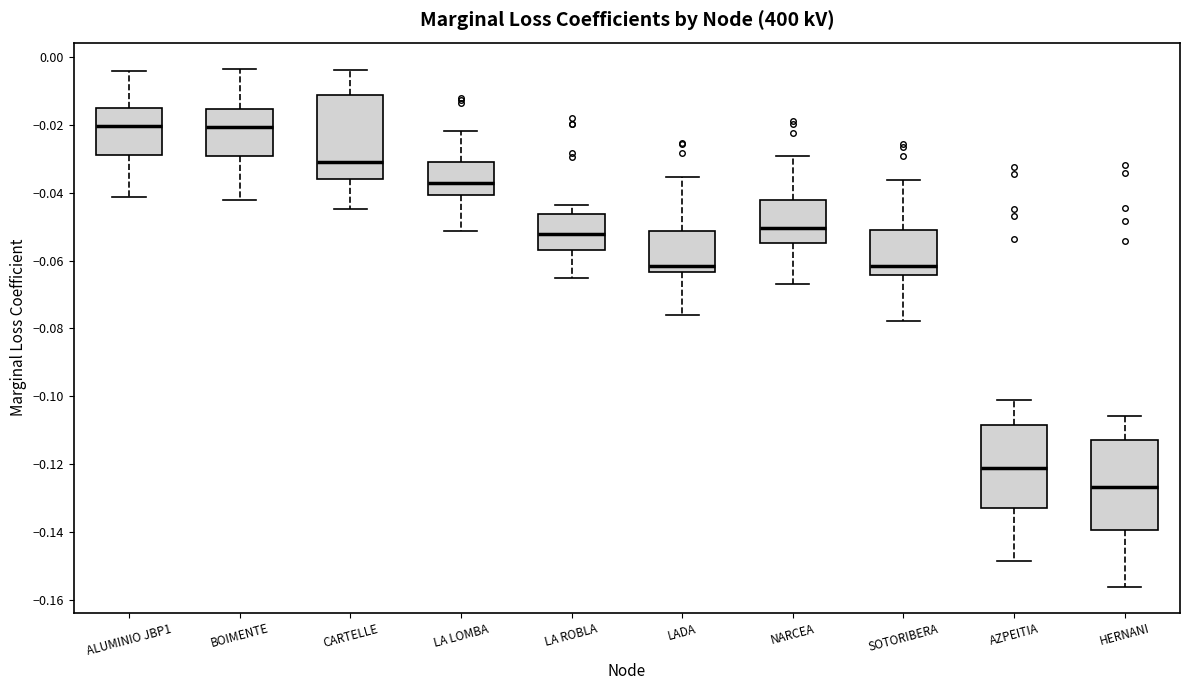

Reading left to right, read every box against the y-axis: the position of its median line, the range the box covers, and the ends of its whiskers. The values are not printed on the chart, so give them approximately, as read against the axis.

ALUMINIO JBP1: median -0.020, box -0.028 to -0.016, whiskers -0.042 to -0.004
BOIMENTE: median -0.020, box -0.030 to -0.016, whiskers -0.042 to -0.004
CARTELLE: median -0.030, box -0.036 to -0.012, whiskers -0.044 to -0.004
LA LOMBA: median -0.036, box -0.040 to -0.030, whiskers -0.052 to -0.022
LA ROBLA: median -0.052, box -0.056 to -0.046, whiskers -0.066 to -0.044
LADA: median -0.062, box -0.064 to -0.052, whiskers -0.076 to -0.036
NARCEA: median -0.050, box -0.054 to -0.042, whiskers -0.066 to -0.030
SOTORIBERA: median -0.062, box -0.064 to -0.052, whiskers -0.078 to -0.036
AZPEITIA: median -0.122, box -0.132 to -0.108, whiskers -0.148 to -0.102
HERNANI: median -0.126, box -0.140 to -0.112, whiskers -0.156 to -0.106